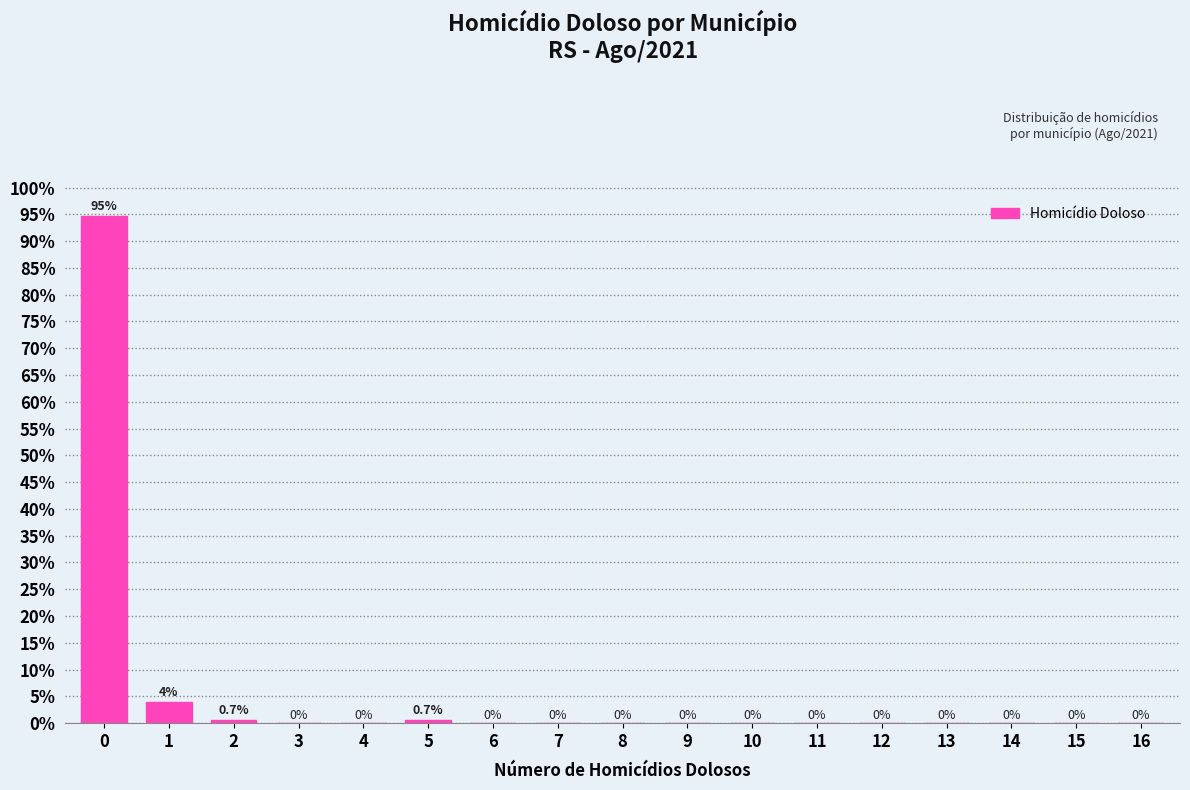

Reading right to left, extract all data points from this chart.

16=0.0	15=0.0	14=0.0	13=0.0	12=0.0	11=0.0	10=0.0	9=0.0	8=0.0	7=0.0	6=0.0	5=0.7	4=0.0	3=0.0	2=0.7	1=4.0	0=94.7